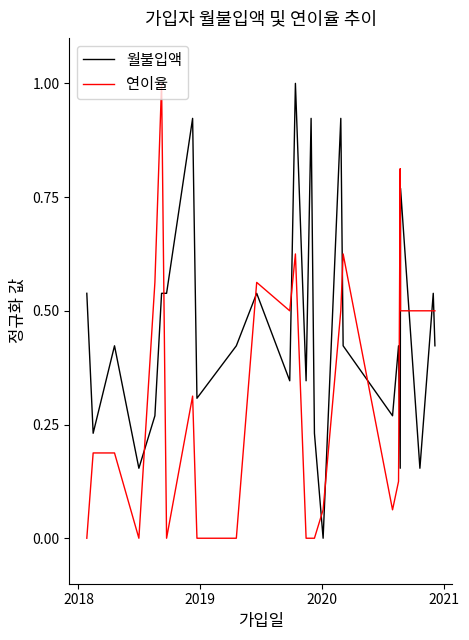

What are all the series names shown in the legend?

월불입액, 연이율